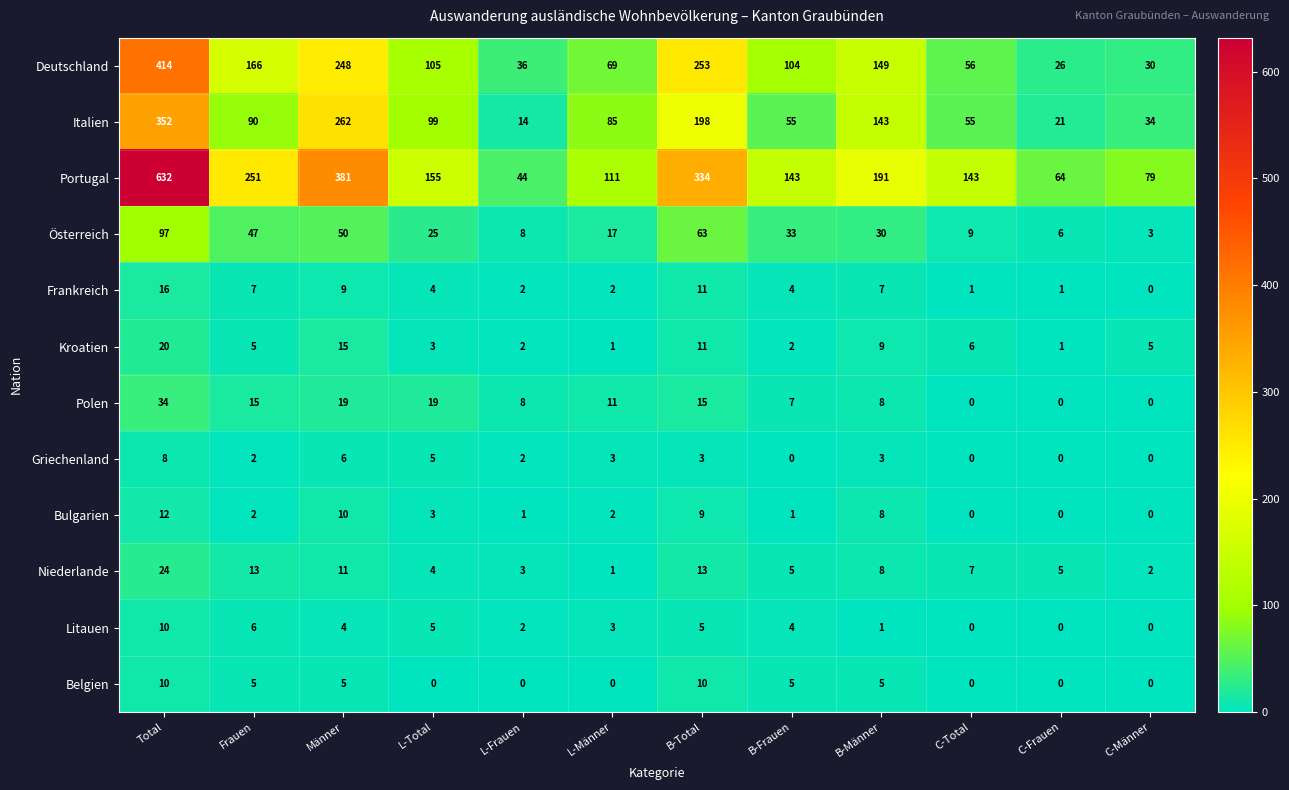

What is the sum of the Österreich values at C-Frauen and B-Frauen?

39